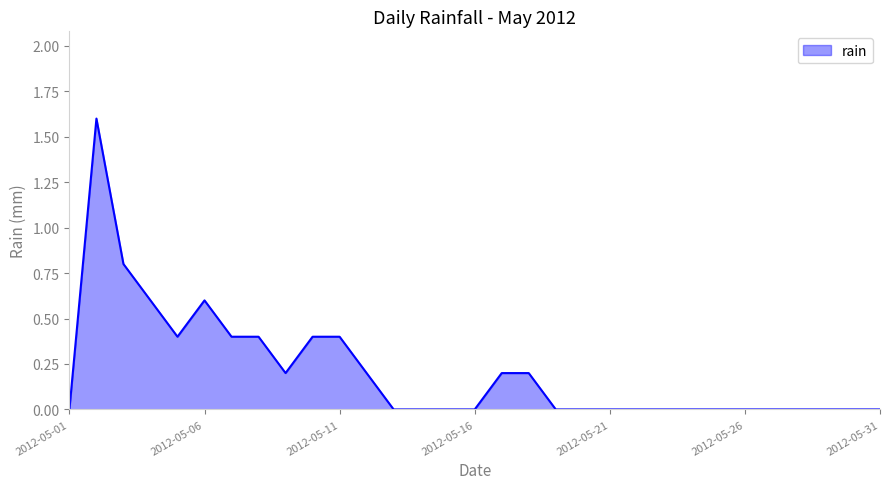

What is the greatest value displayed?

1.6